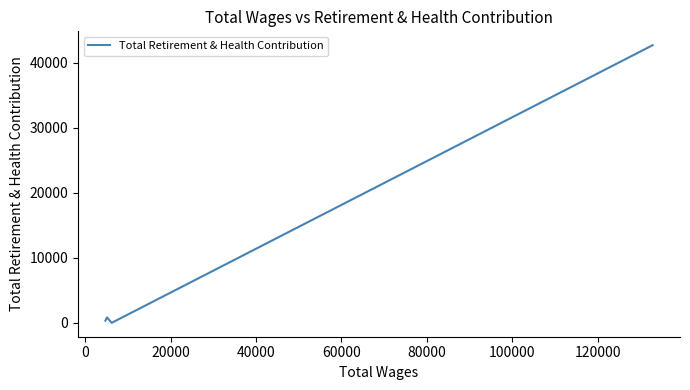

What is the change in value from 0 to 20000?

+834